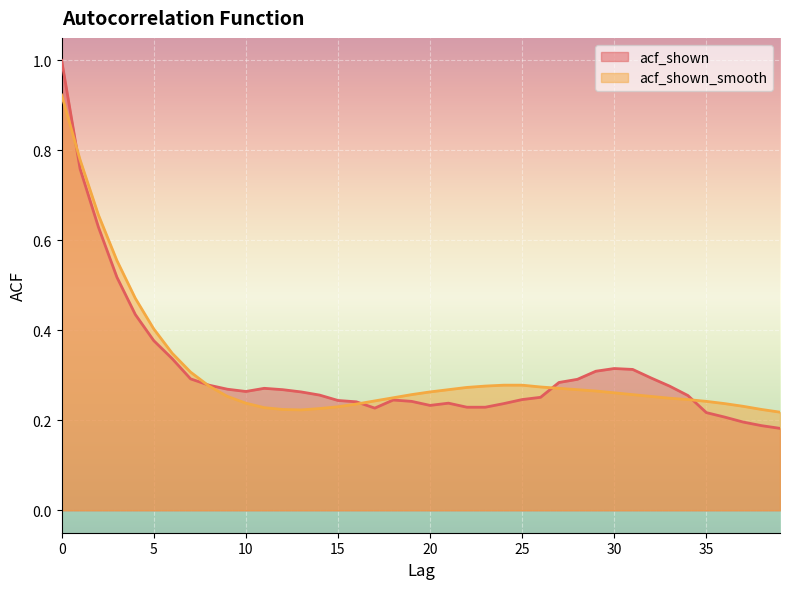

What are all the series names shown in the legend?

acf_shown, acf_shown_smooth